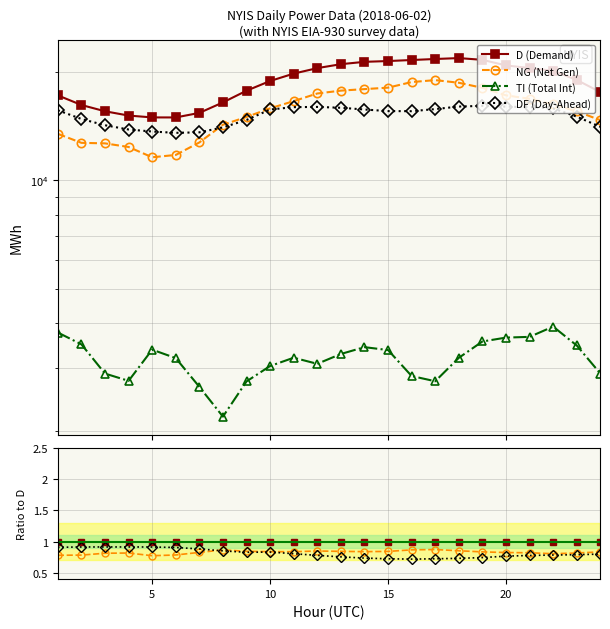

The value of NG (Net Gen) at 25 is 0.3. True or false?

False